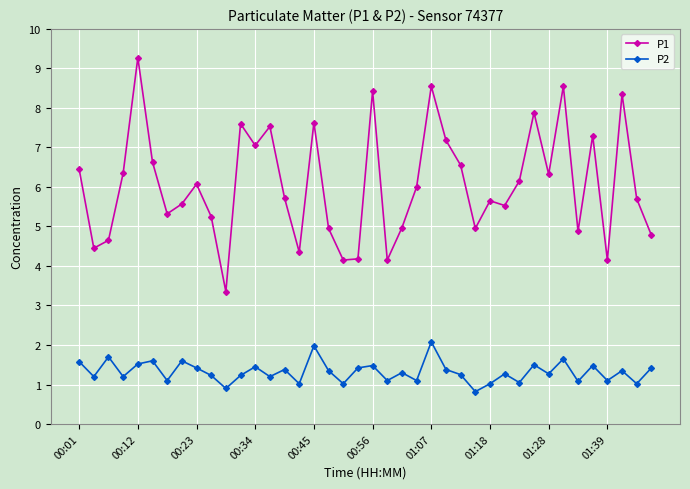

Which series has the widest spread of values?

P1